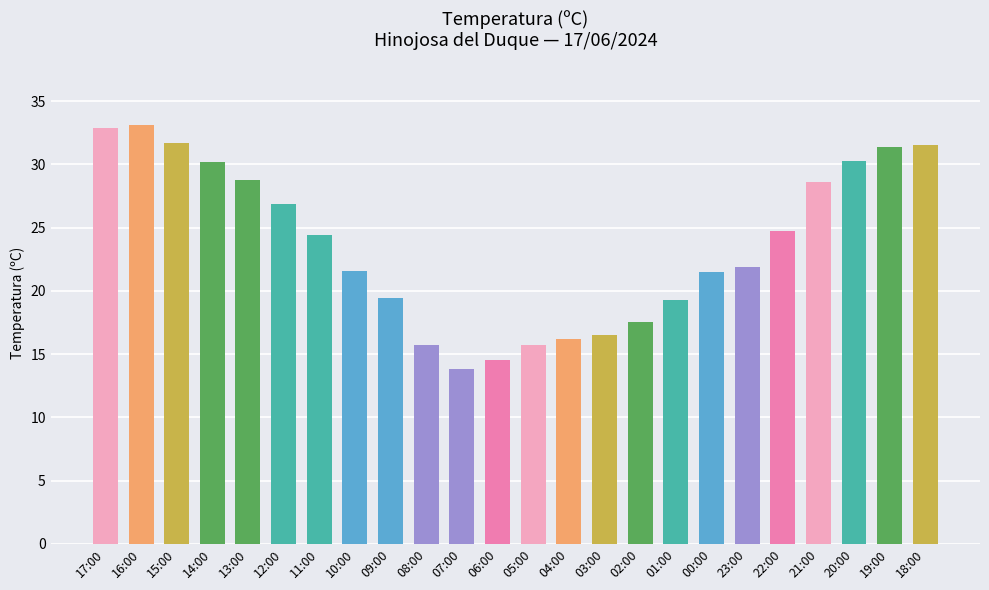

What is the minimum value shown in the chart?

13.8